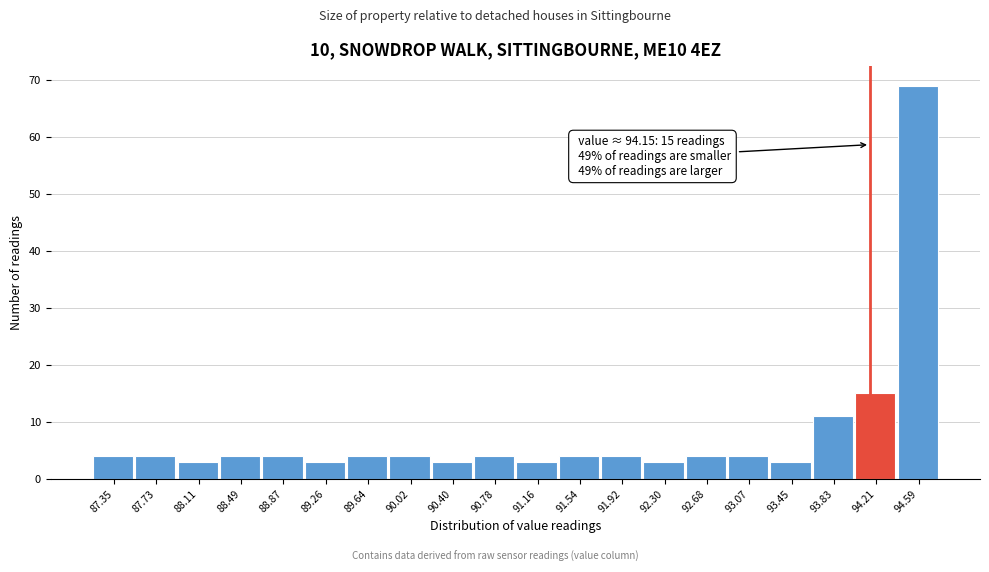

Over which range of the x-axis is the bar tallest?

94.40 to 94.80